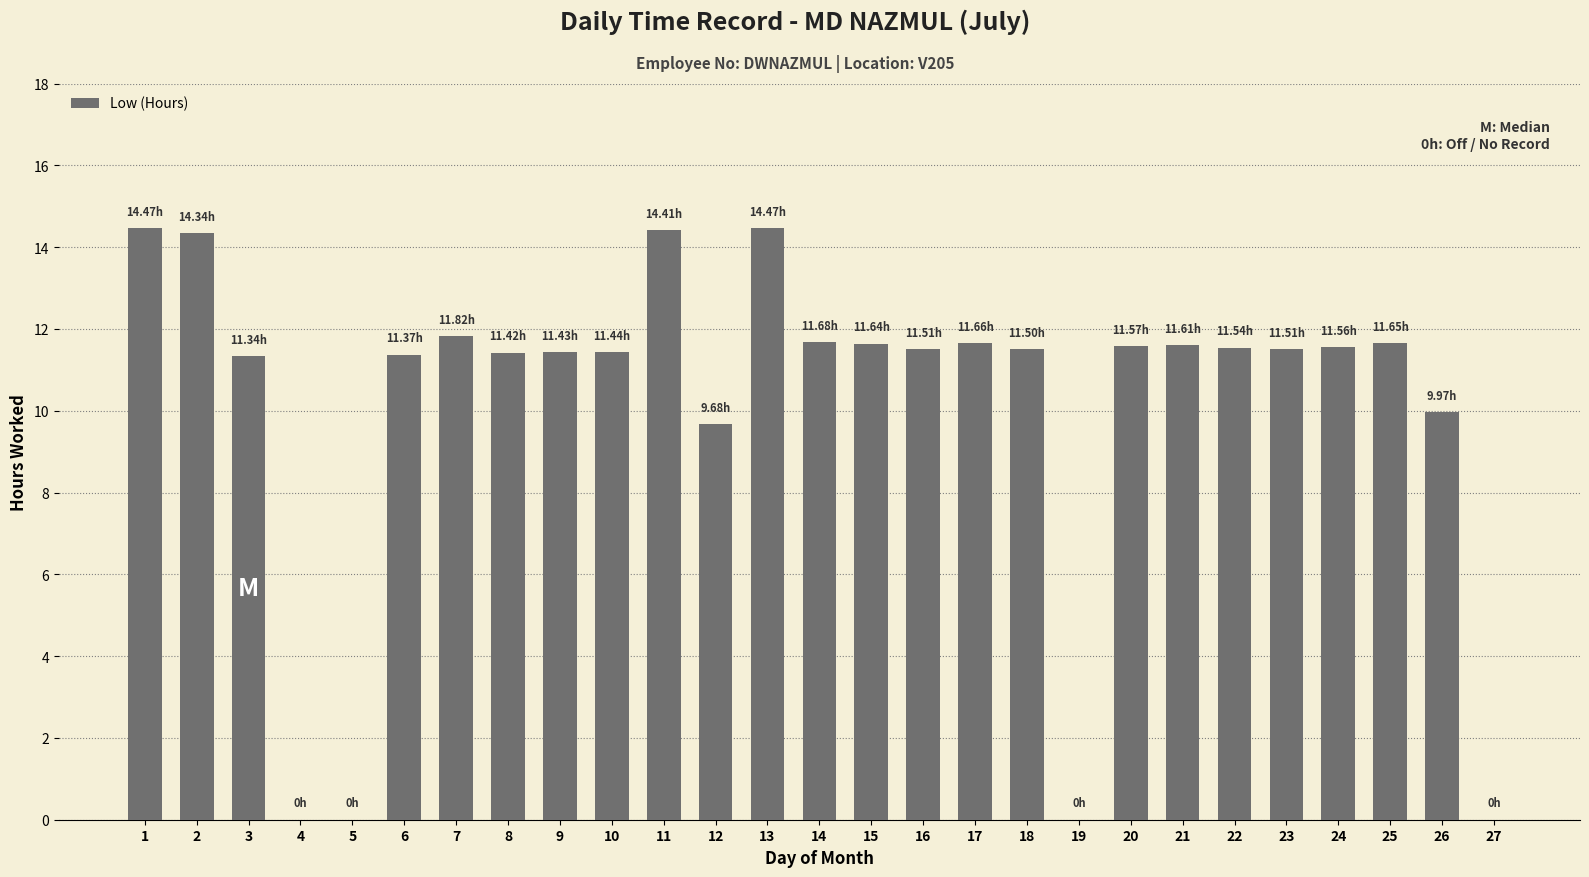

What is the sum of all values?

273.6